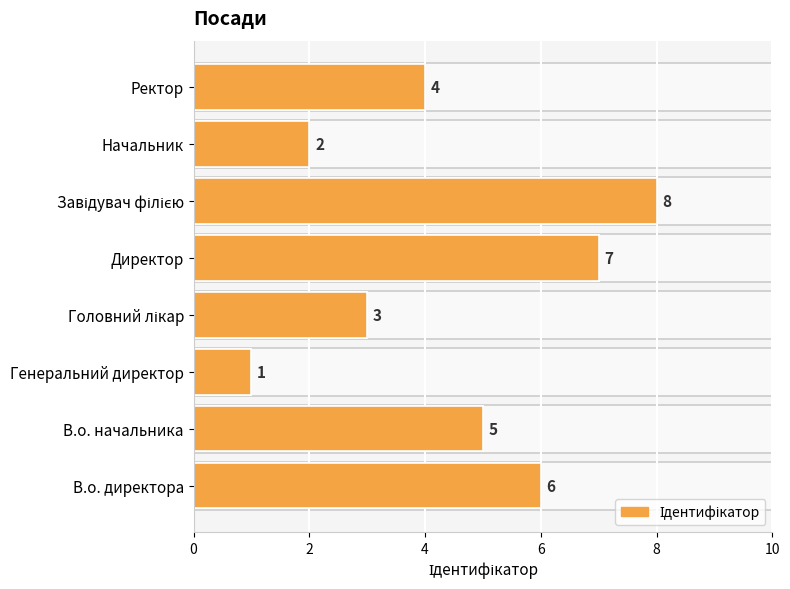

What is the difference between the maximum and minimum values?

7